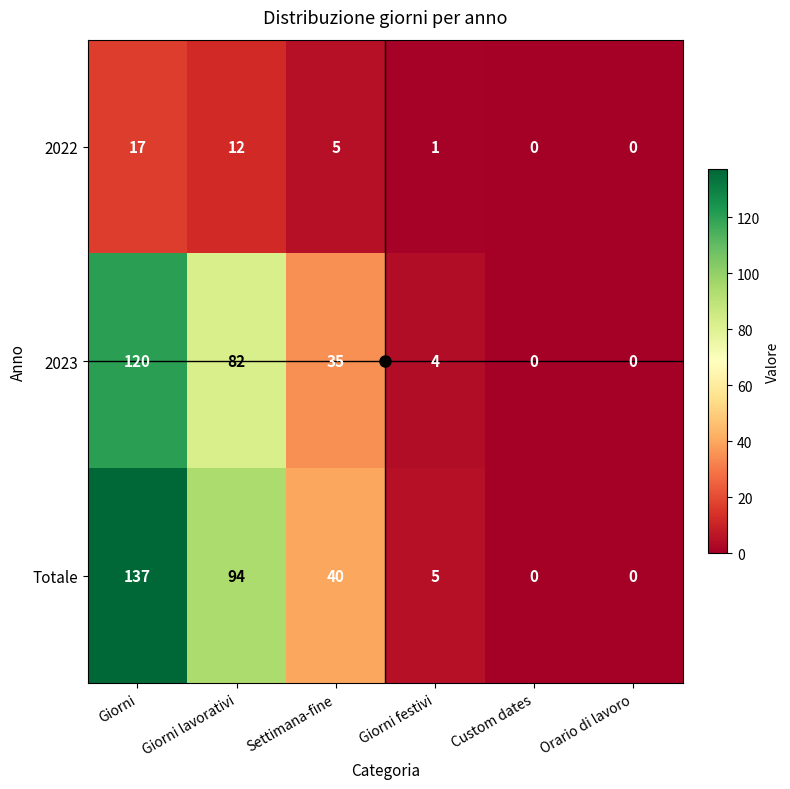

How many distinct data groups are displayed?

3